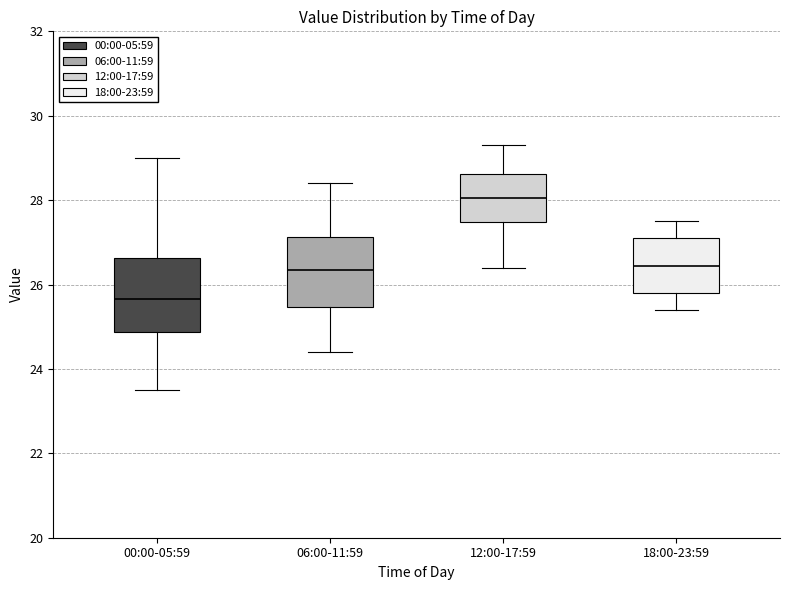

Which box has the highest median line?

12:00-17:59